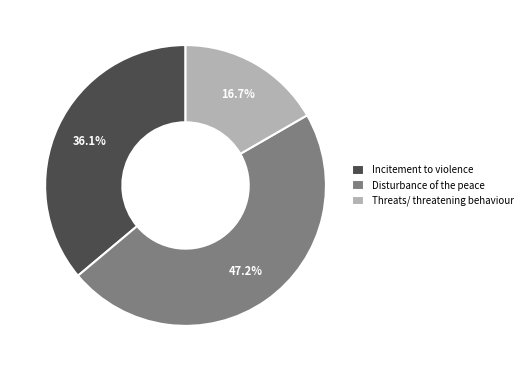

Is the sum of Threats/ threatening behaviour and Disturbance of the peace greater than half?

Yes